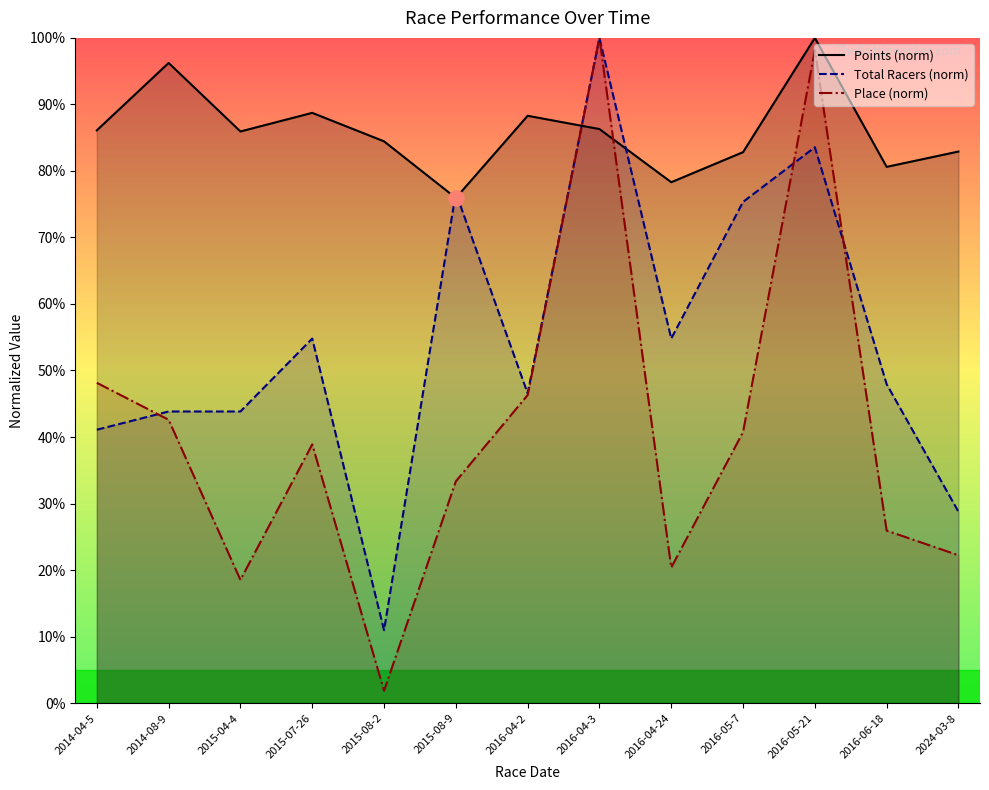

What is the total value across all series at 2015-08-9?

186.0